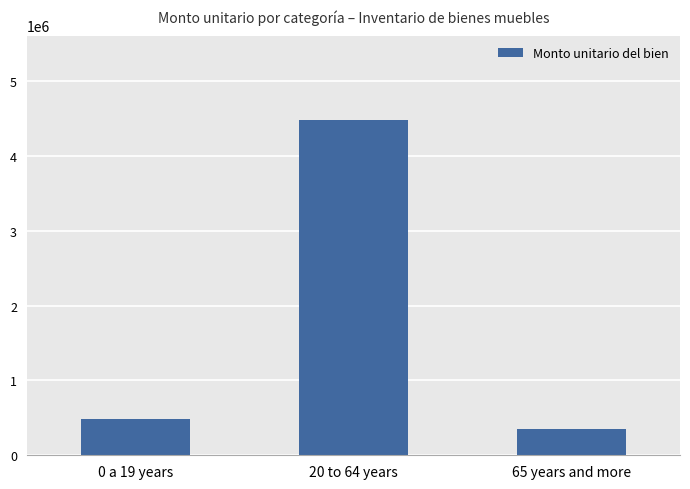

What is the difference between the maximum and minimum values?

4131806.0